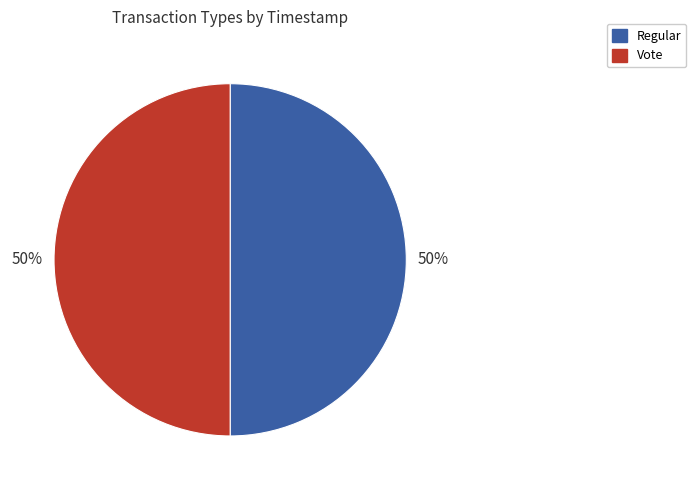

The Vote slice represents 50% of the pie. True or false?

True